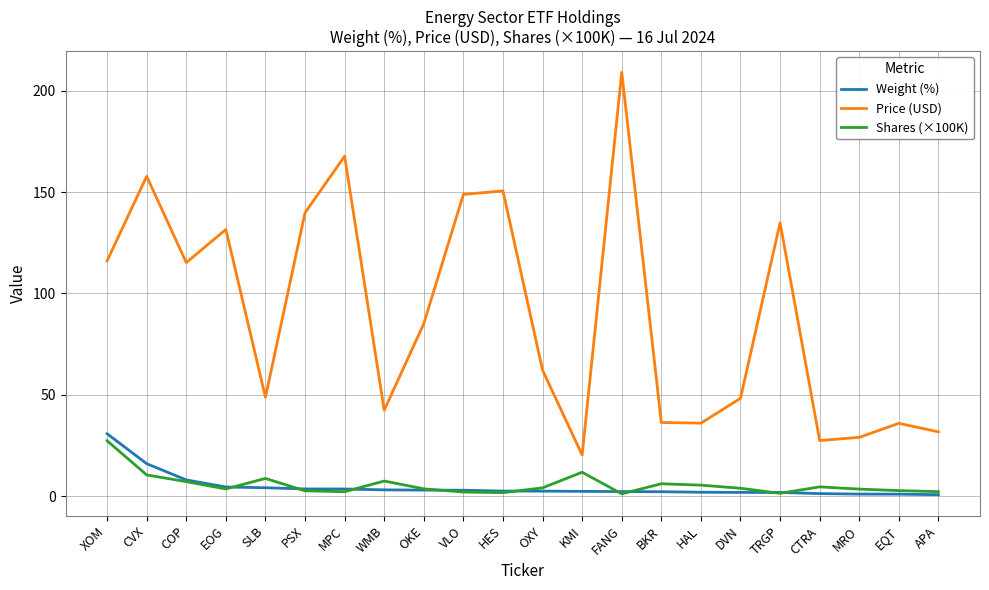

What is the minimum value shown in the chart?

0.7